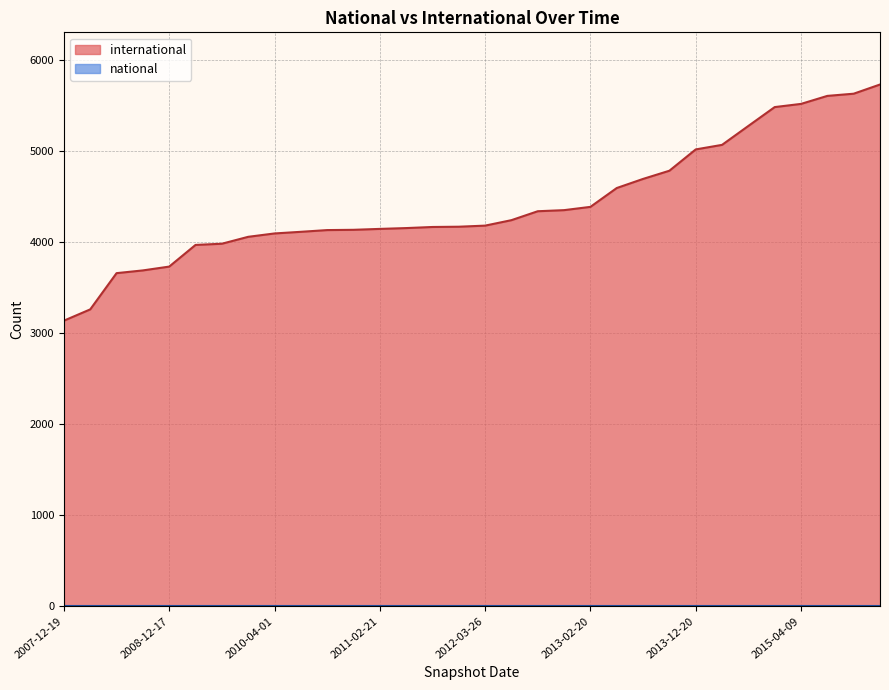

What is the change in value from 2010-04-01 to 2013-02-20?

+292